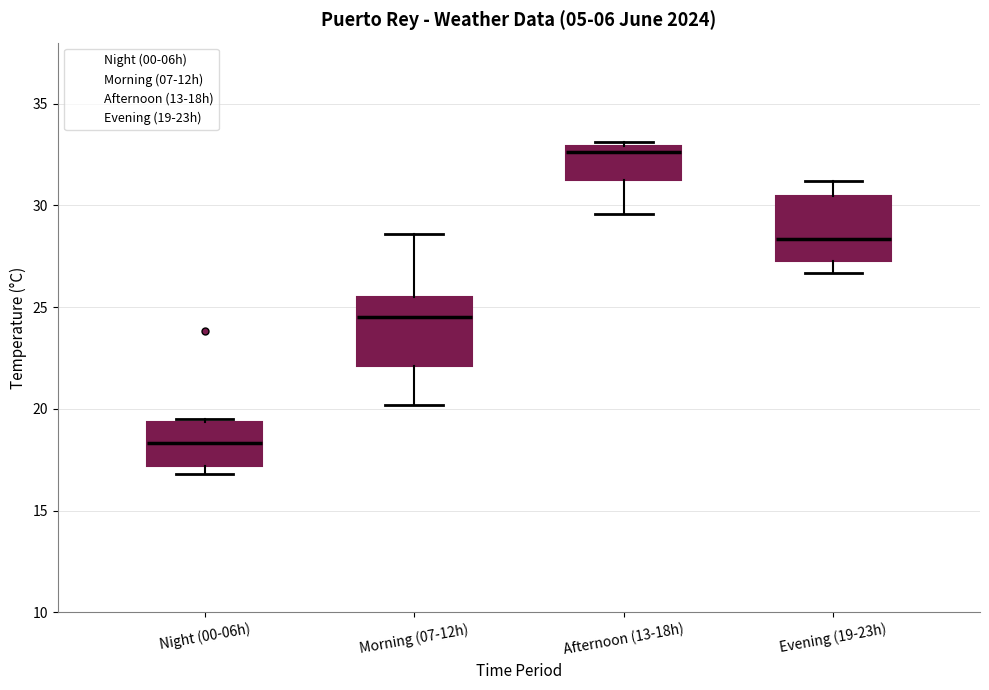

Reading left to right, read every box against the y-axis: the position of its median line, the range the box covers, and the ends of its whiskers. The values are not printed on the chart, so give them approximately, as read against the axis.

Night (00-06h): median 18.5, box 17.0 to 19.5, whiskers 17.0 (just below the box's lower edge) to 19.5
Morning (07-12h): median 24.5, box 22.0 to 25.5, whiskers 20.0 to 28.5
Afternoon (13-18h): median 32.5, box 31.0 to 33.0, whiskers 29.5 to 33.0 (just above the box's upper edge)
Evening (19-23h): median 28.5, box 27.5 to 30.5, whiskers 26.5 to 31.0